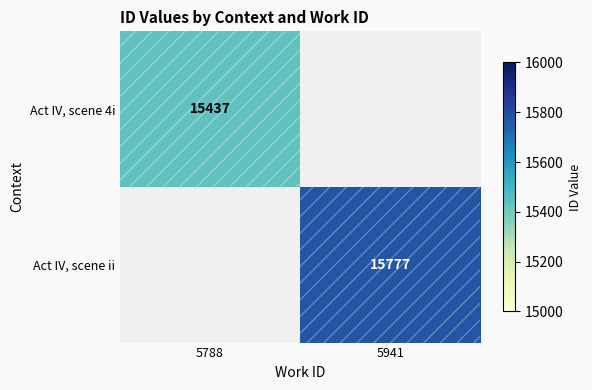

The Act IV, scene 4i series shows 5299 at 5788. True or false?

False